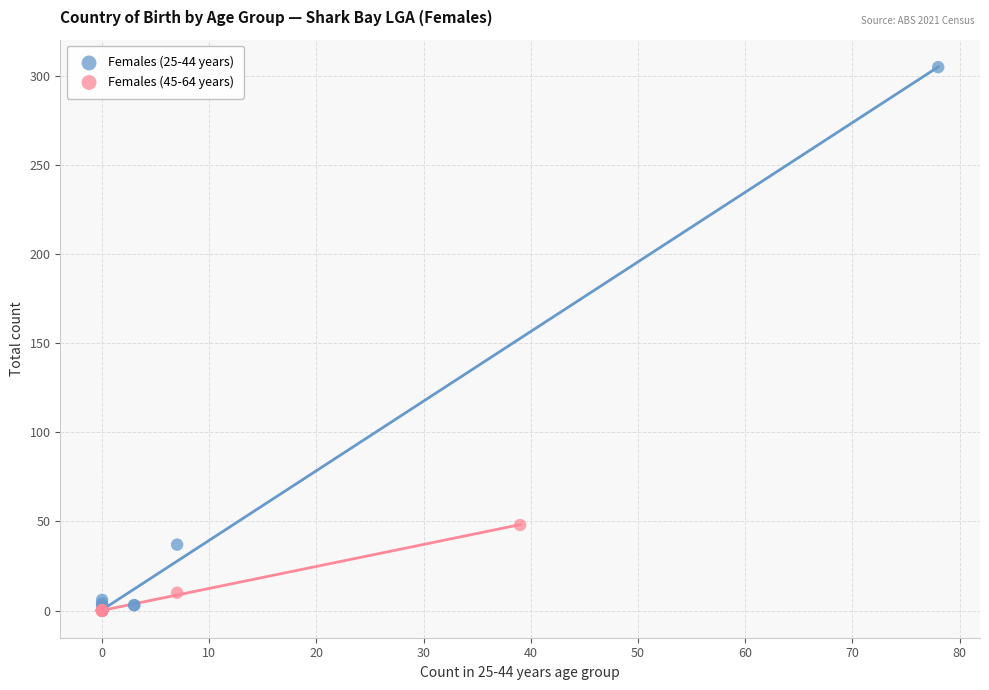

What are all the series names shown in the legend?

Females (25-44 years), Females (45-64 years)